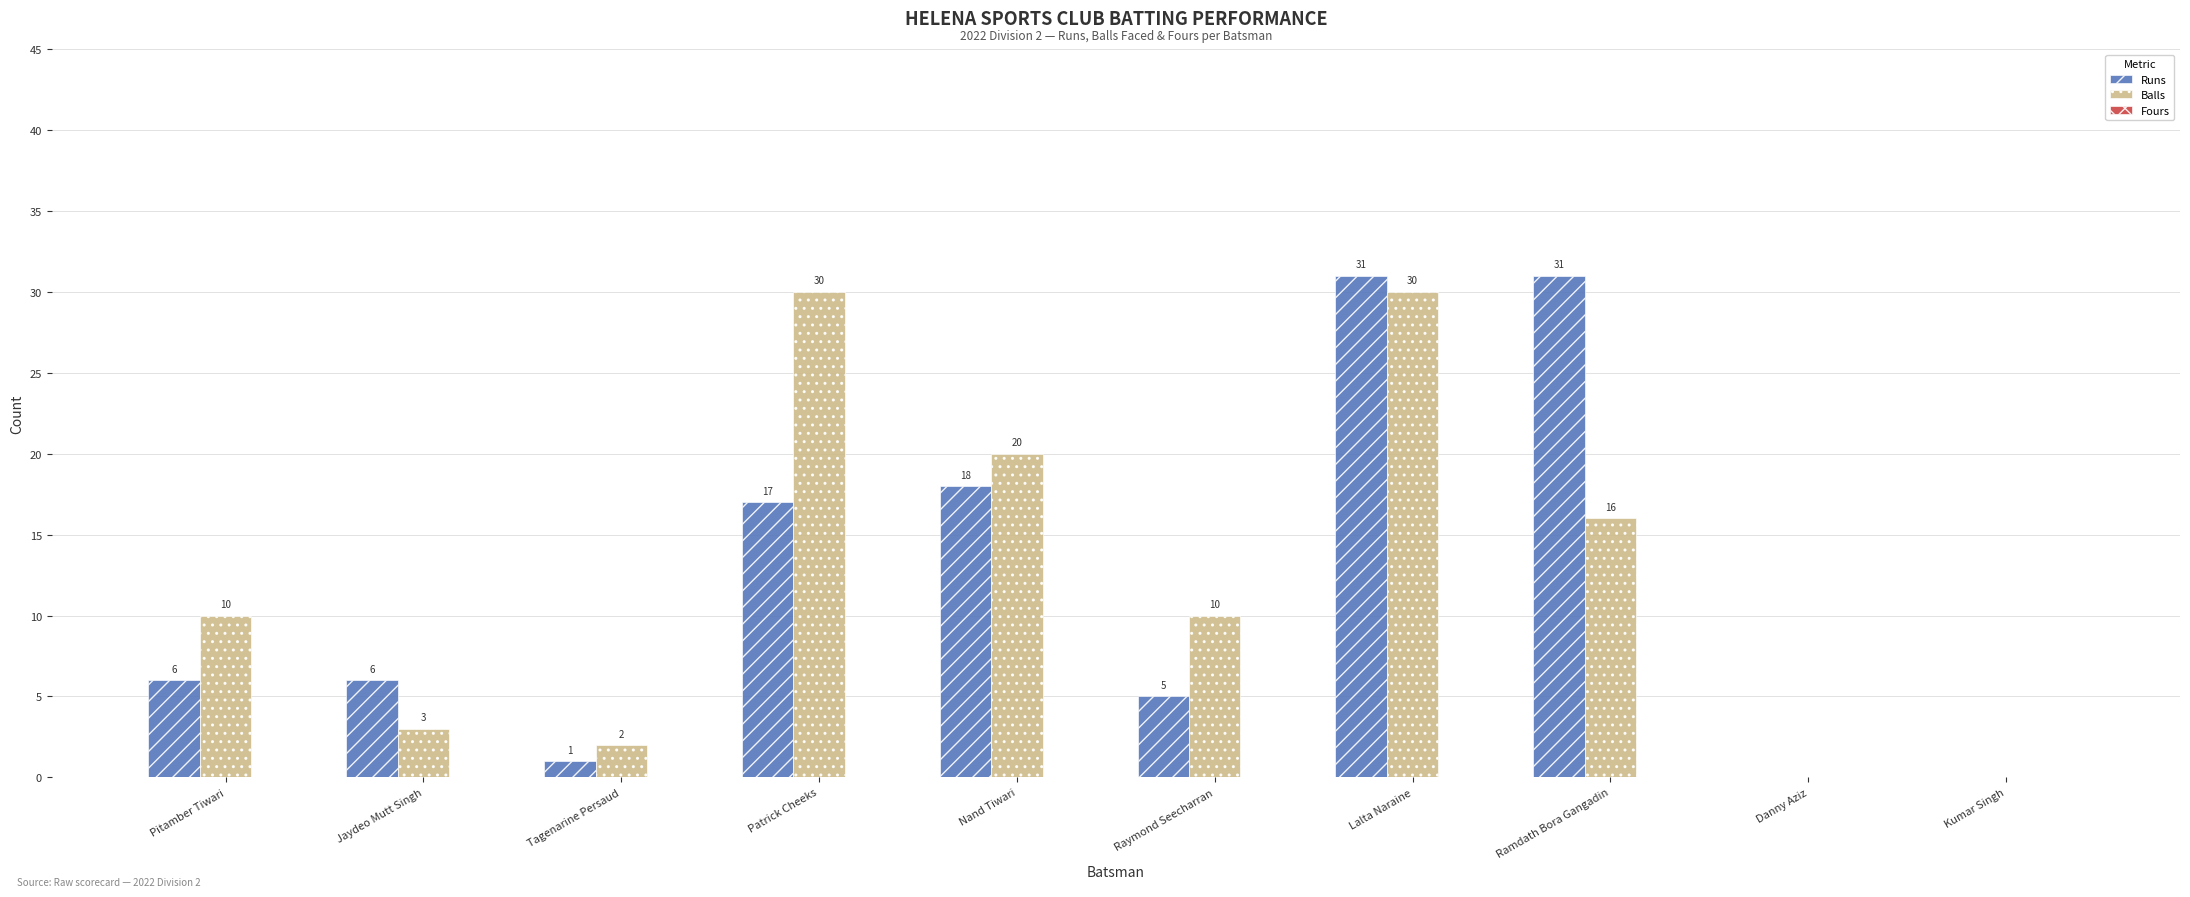

How many distinct data groups are displayed?

2